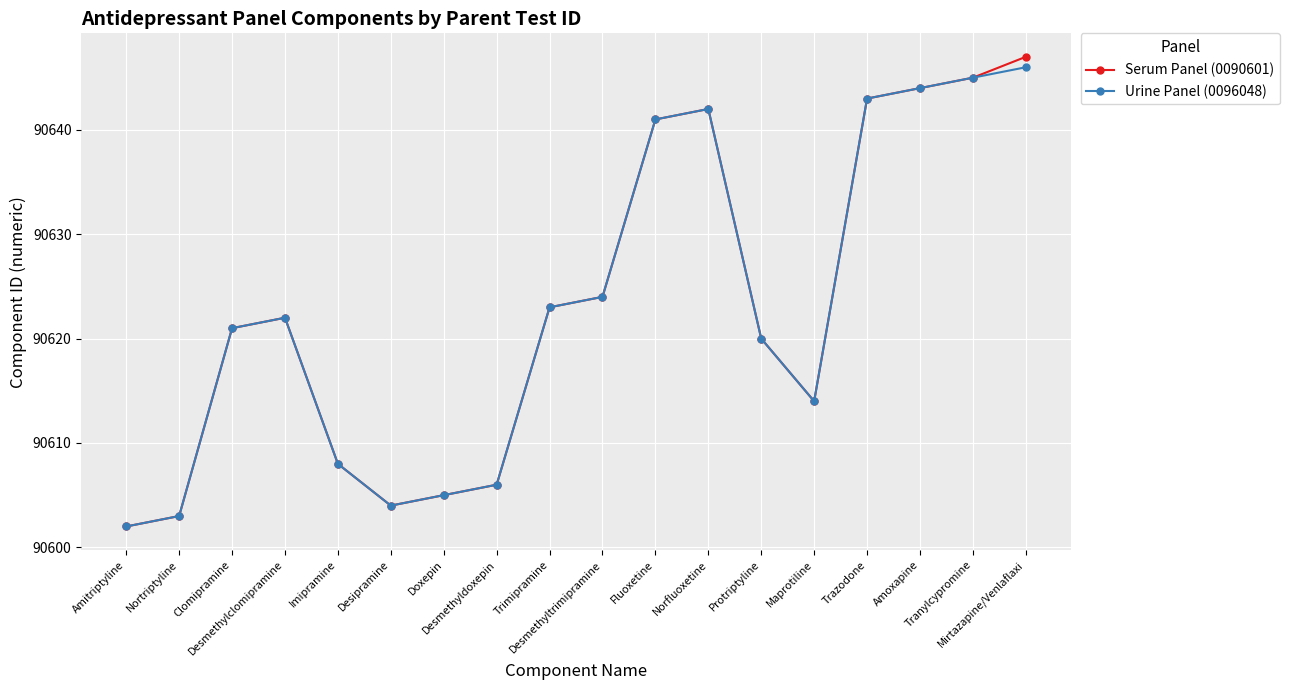

The Serum Panel (0090601) series shows 90614 at Maprotiline. True or false?

True